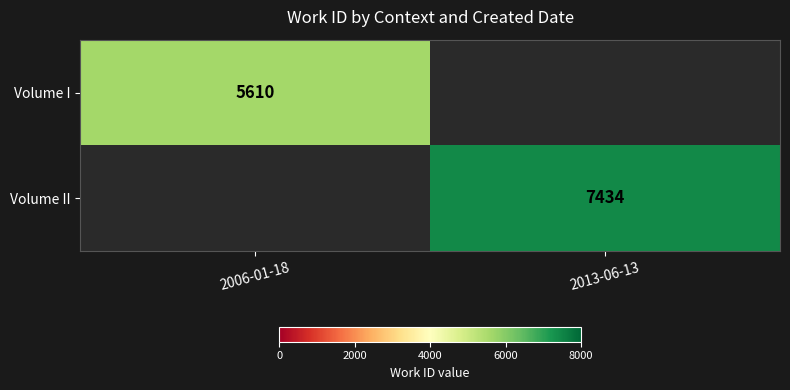

The value of Volume II at 2013-06-13 is 4367. True or false?

False